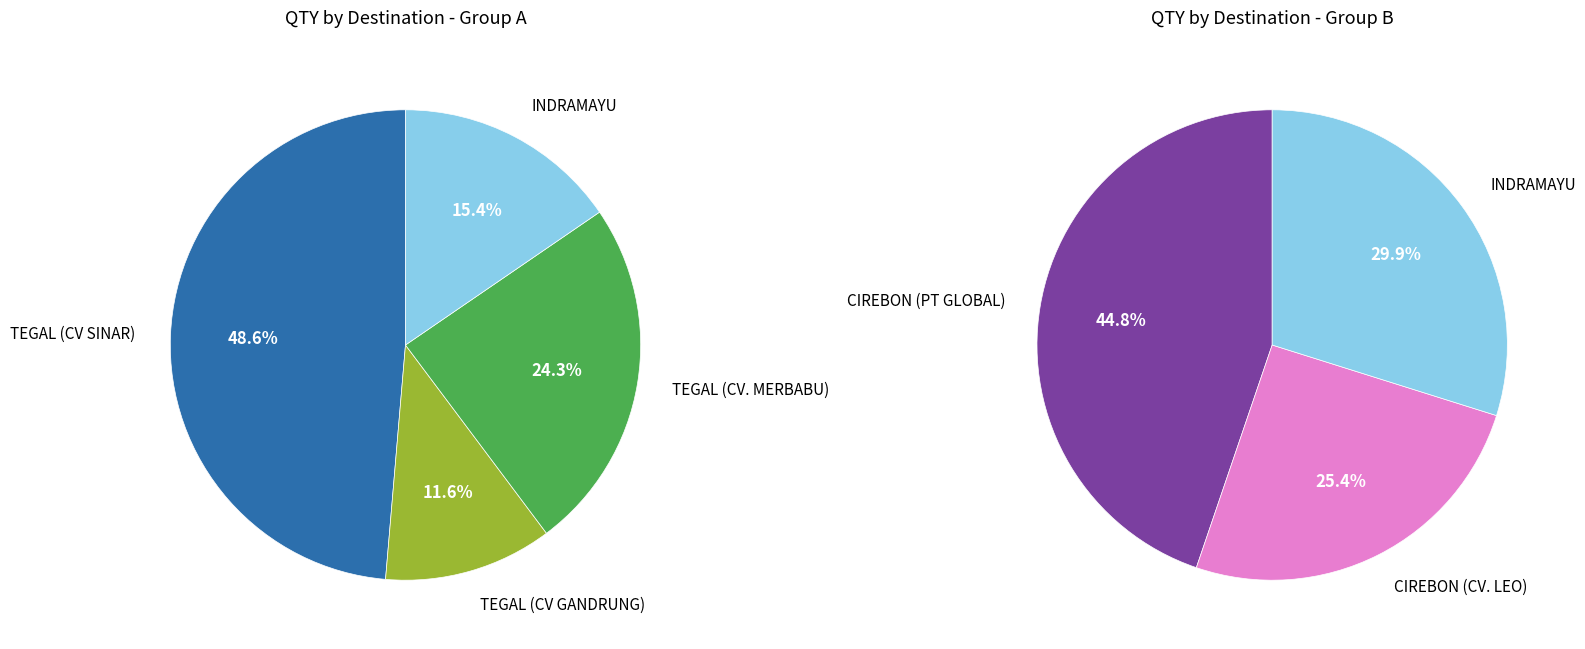

What is the largest slice in the pie chart?

TEGAL